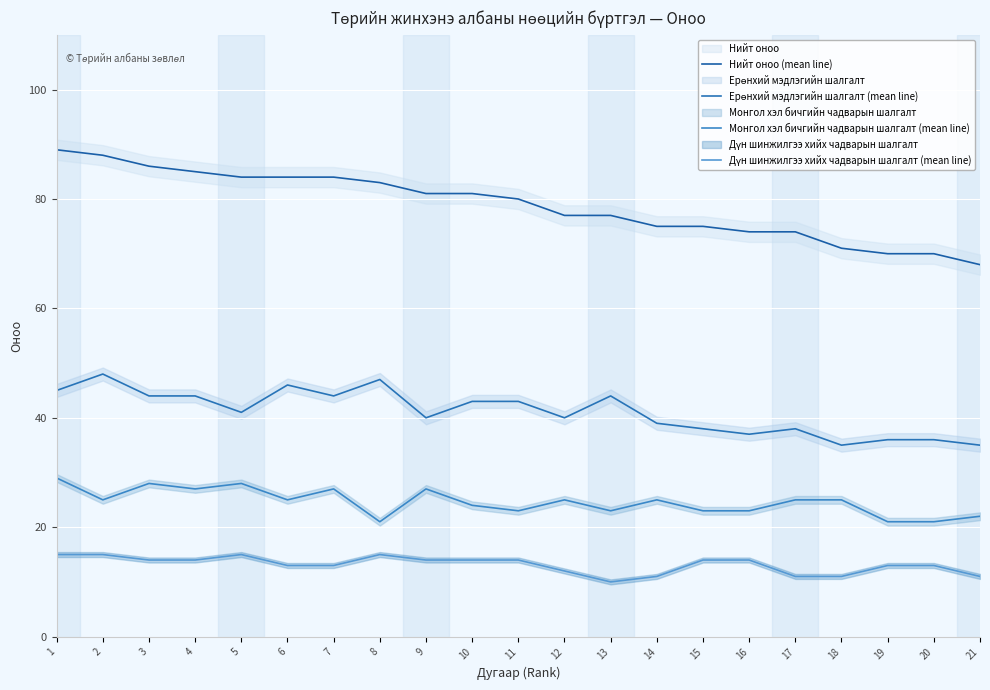

Is the value of Ерөнхий мэдлэгийн шалгалт (mean line) at 21 greater than the value of Нийт оноо (mean line) at 14?

No